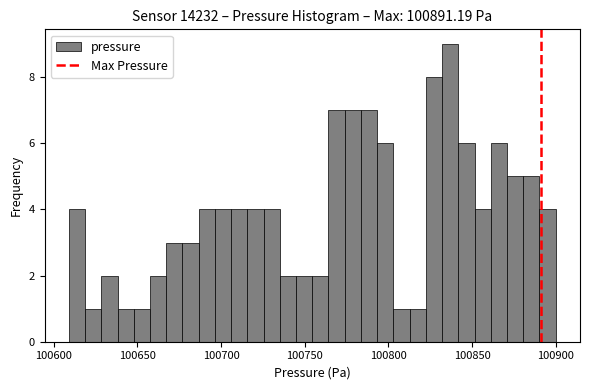

Read against the x-axis, roughly where is the centre of the tallest bar?

100835